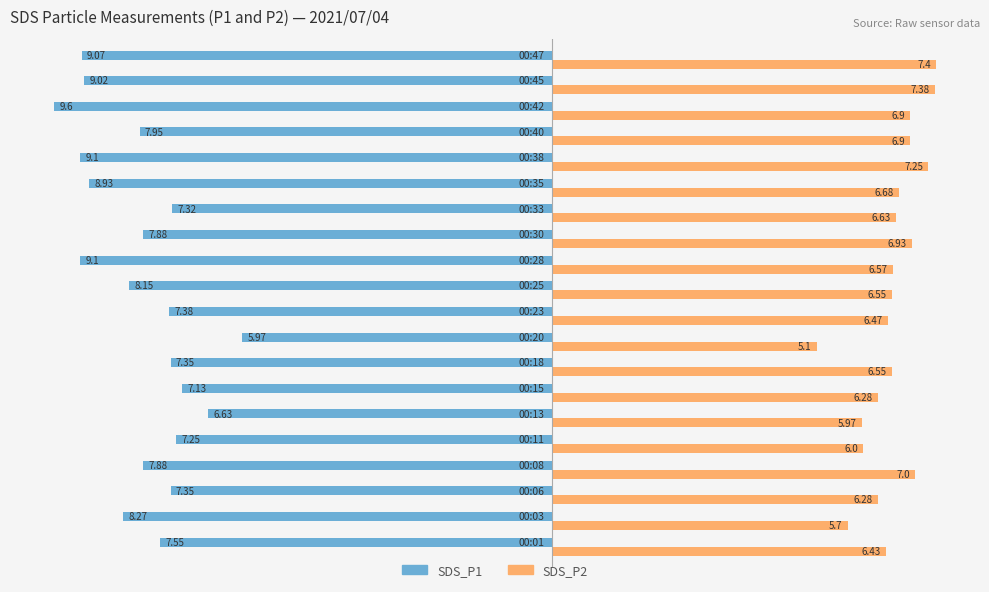

Which series has the largest range (max minus min)?

SDS_P1